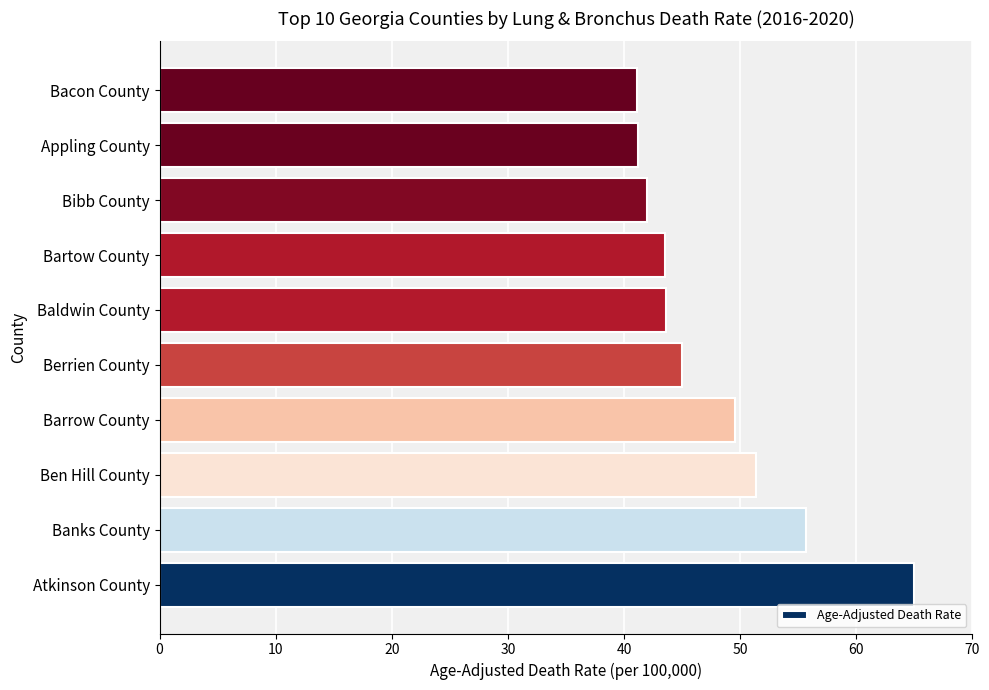

How many data points does each series have?

10